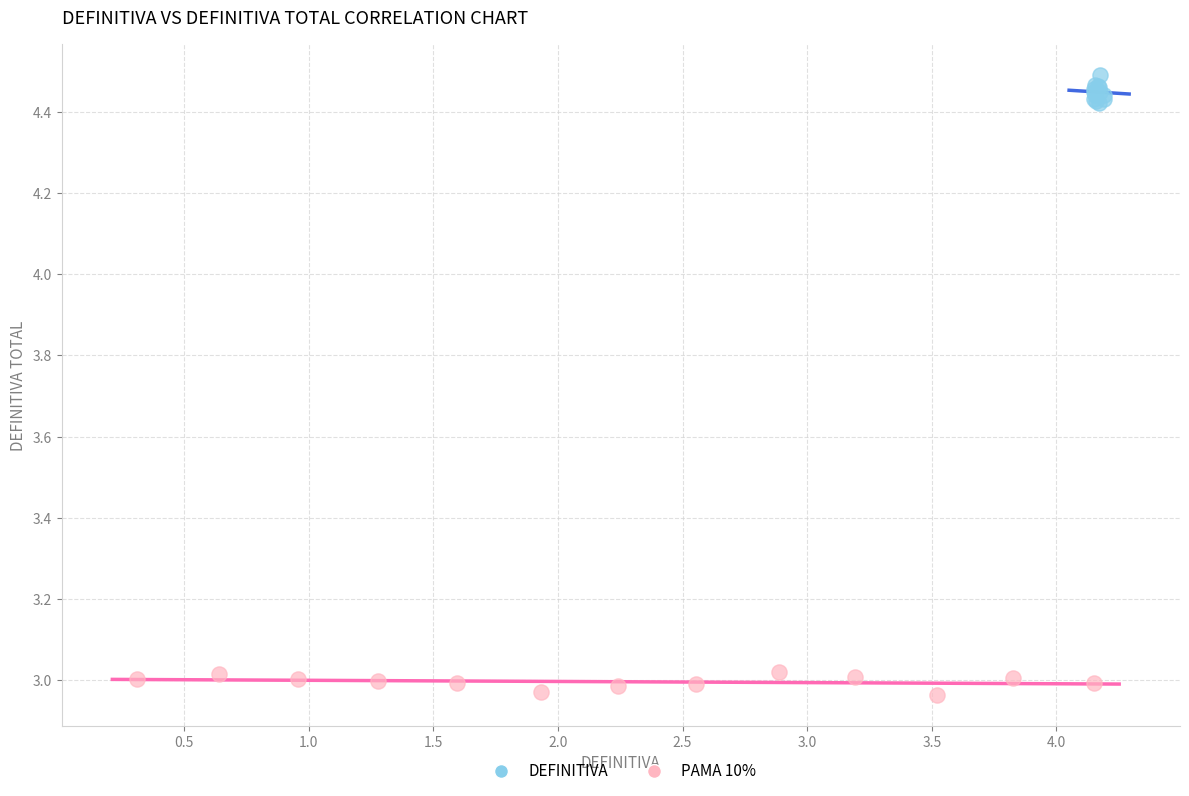

Which series contains the lowest Y value?

PAMA 10%